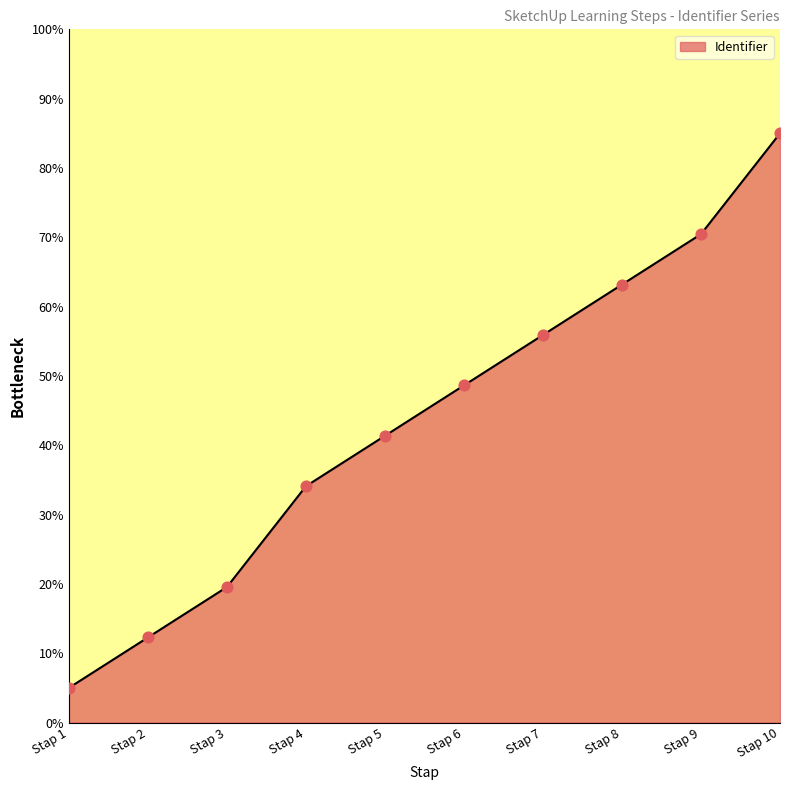

What is the change in value from Stap 3 to Stap 5?

+21.8